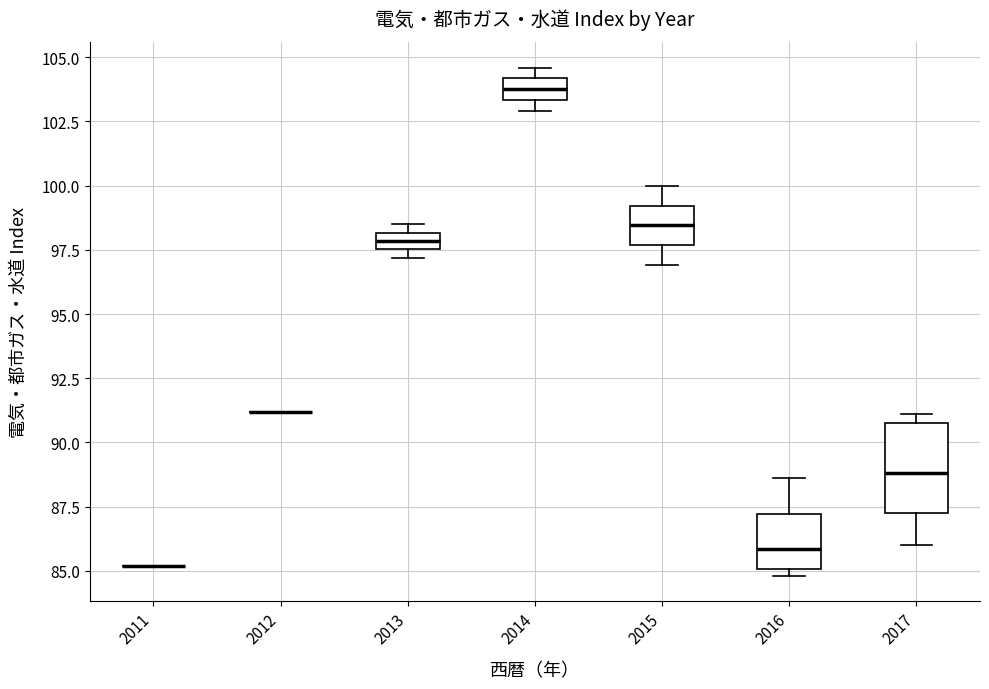

Where is the upper edge of the box at x = 2014 on the y-axis? The values are not printed on the chart, so give them approximately, as read against the axis.

104.0